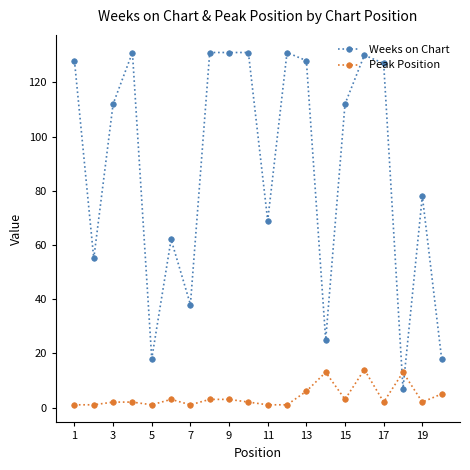

Which series has the largest range (max minus min)?

Weeks on Chart